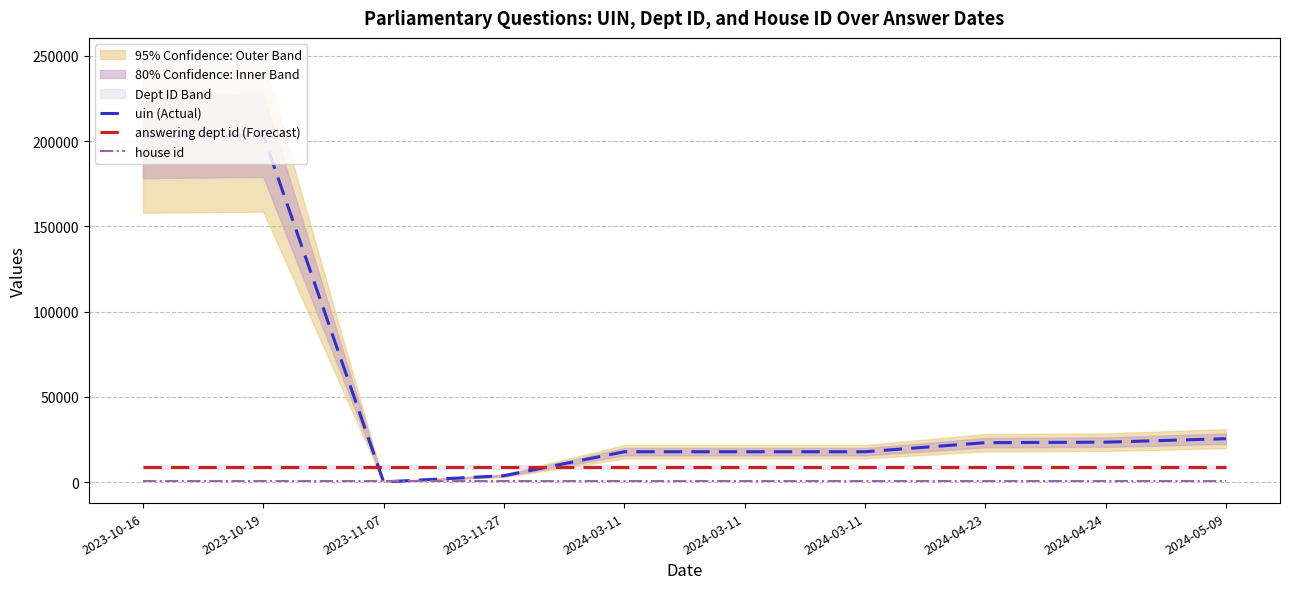

Which series changed the most between 2023-10-16 and 2024-05-09?

uin (Actual)